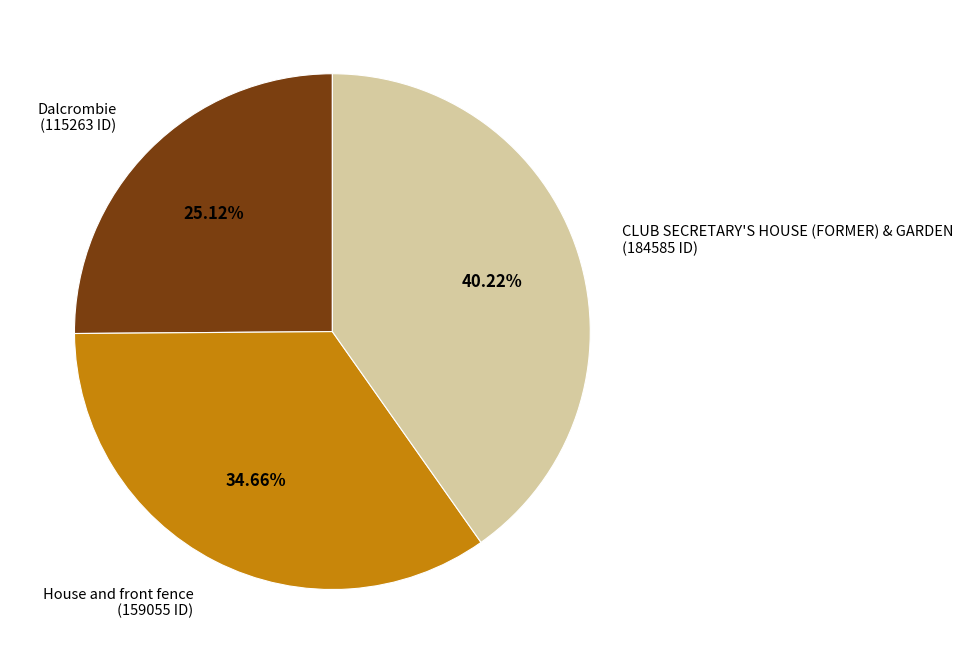

Does House and front fence account for over 50% of the chart?

No